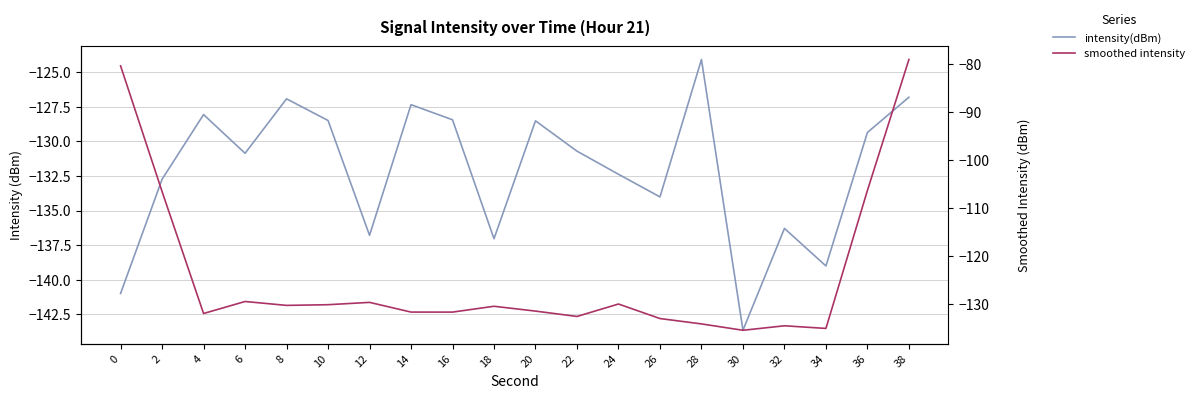

Reading left to right, transcribe all the data shown in this chart.

intensity(dBm): -141.0	-132.7	-128.1	-130.9	-126.9	-128.5	-136.8	-127.4	-128.4	-137.0	-128.5	-130.7	-132.4	-134.0	-124.1	-143.7	-136.3	-139.0	-129.4	-126.8
smoothed intensity: -80.4	-106.5	-131.9	-129.4	-130.2	-130.1	-129.6	-131.6	-131.6	-130.4	-131.4	-132.5	-129.9	-133.0	-134.1	-135.4	-134.5	-135.0	-106.3	-79.0